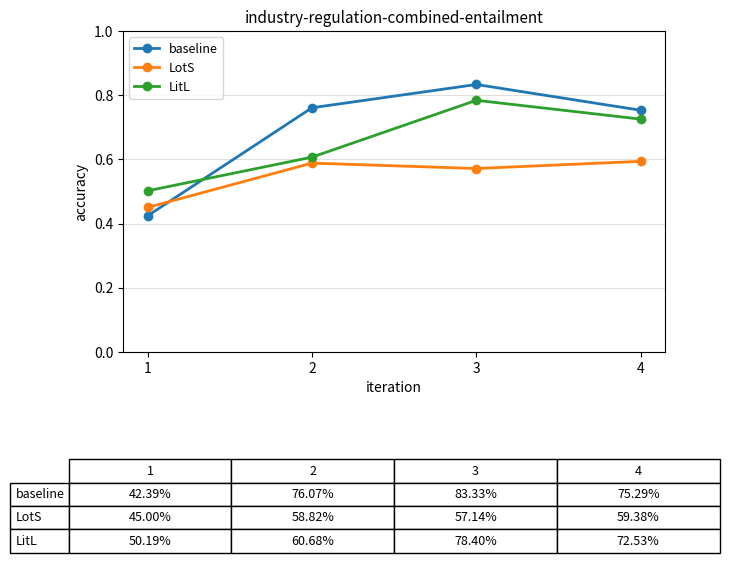

At how many categories does at least one series exceed 0?

4